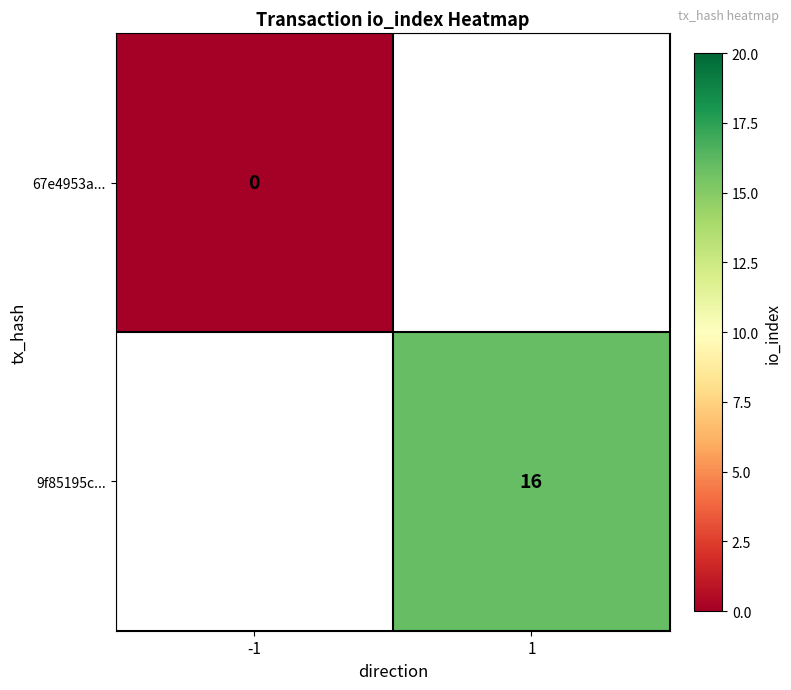

Which category has the lowest value across all series?

-1